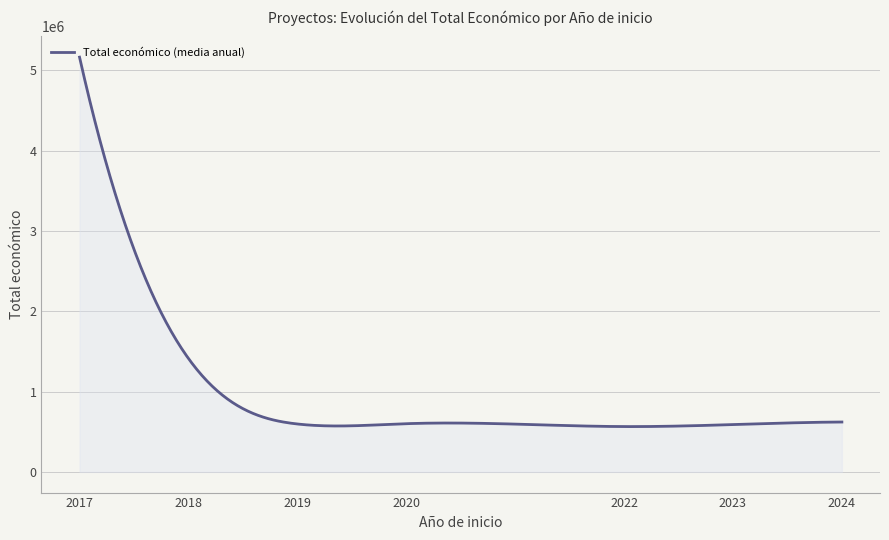

What is the maximum value shown in the chart?

5163335.0